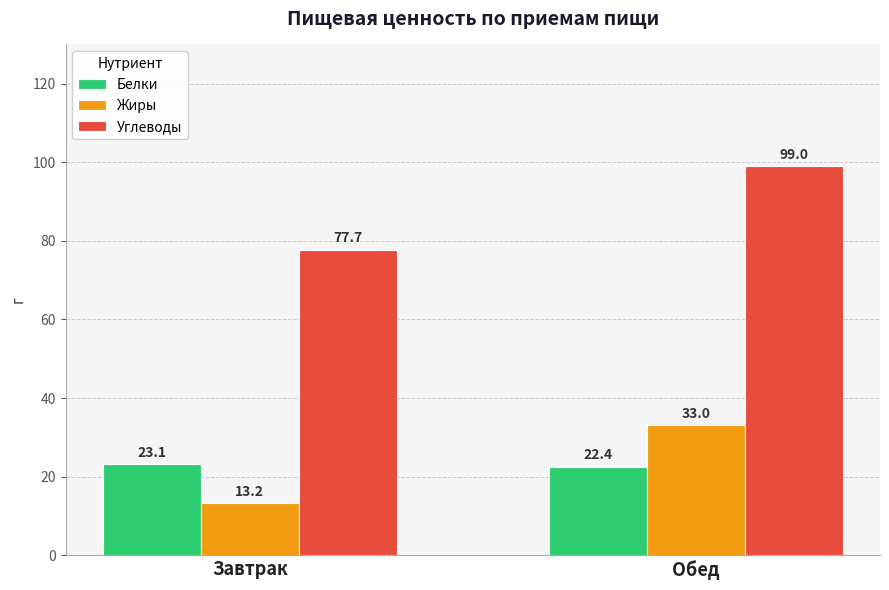

Which category has the highest value across all series?

Обед